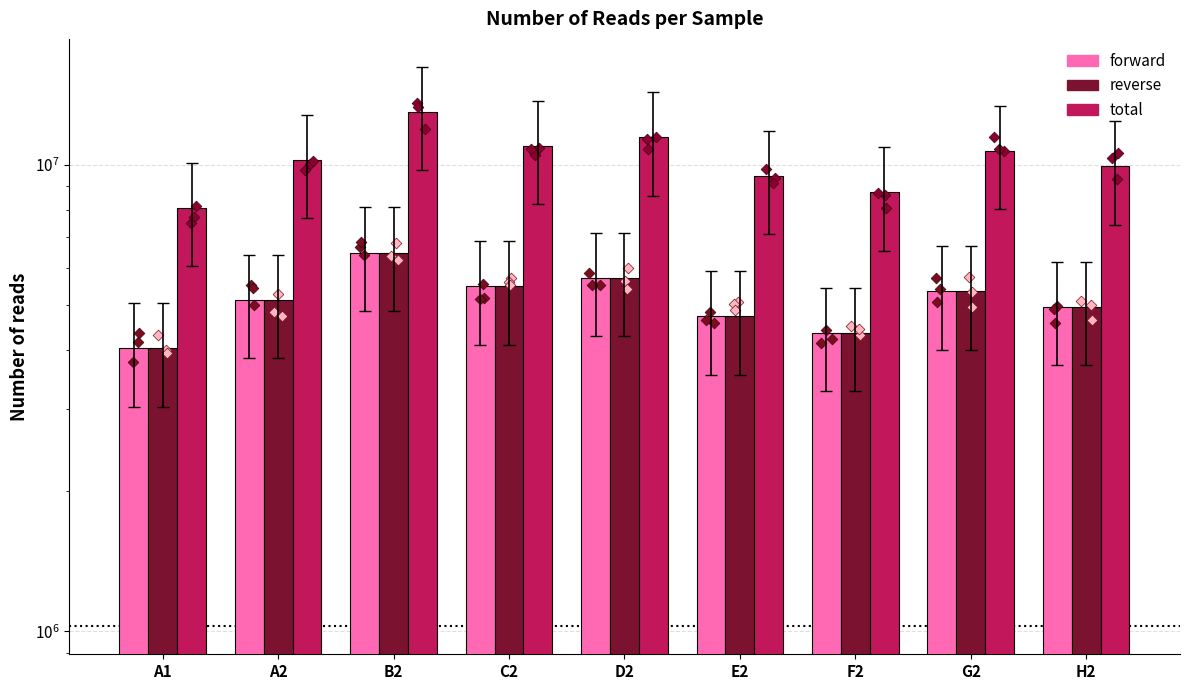

At which category is the sum across all series the highest?

B2